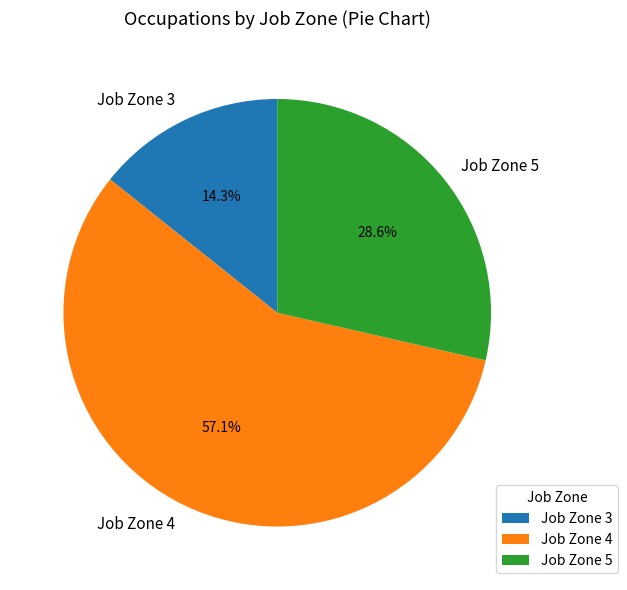

What percentage is NOT represented by Job Zone 5?

71.4%